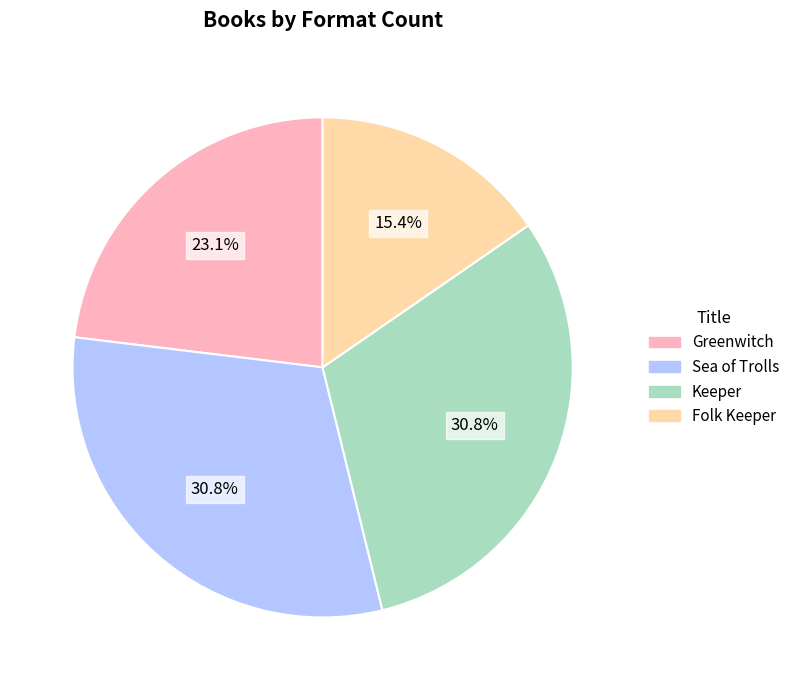

To the nearest percent, what portion does Greenwitch represent?

23%